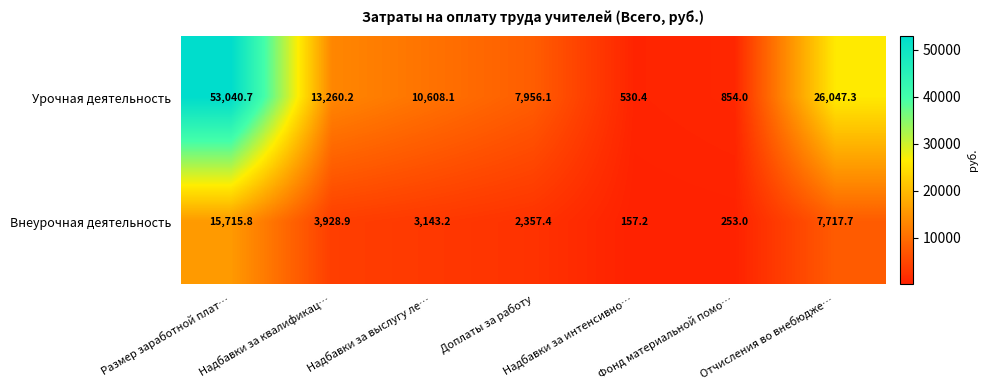

What is the maximum value shown in the chart?

53040.7